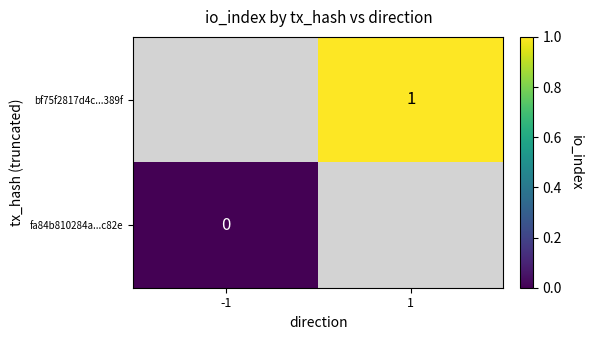

How many categories are shown in the chart?

2